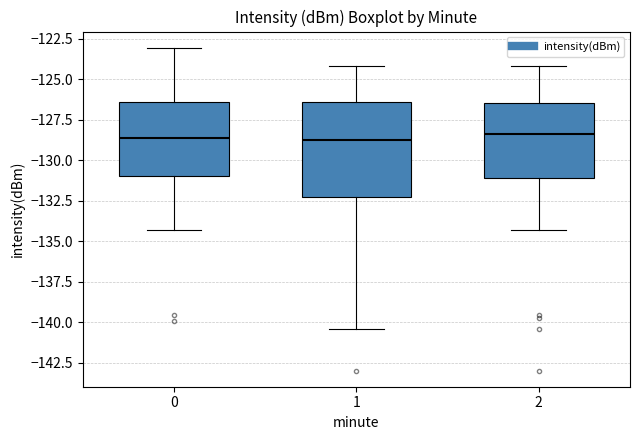

Which box is the tallest, from its lower edge to its upper edge?

1